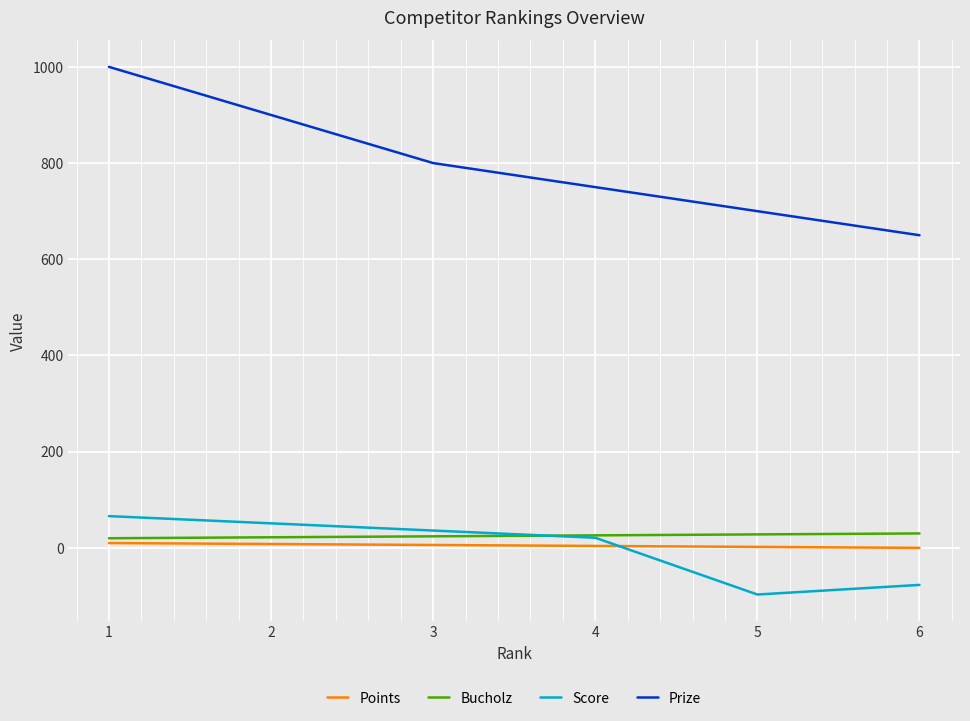

Which series has the widest spread of values?

Prize